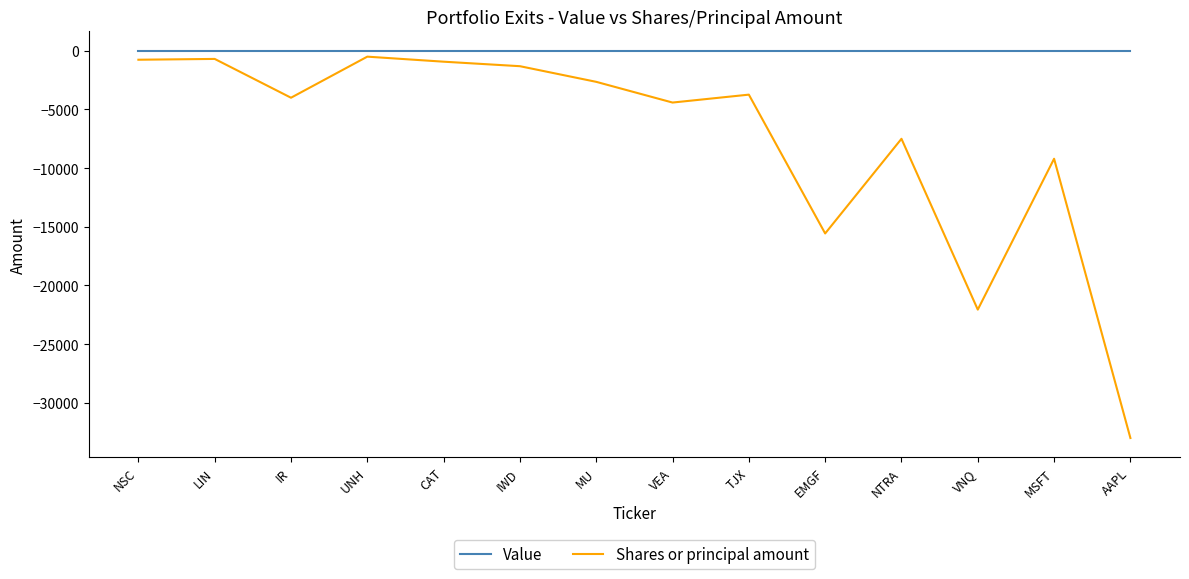

True or false: Value has a value of 0 at IWD.

True